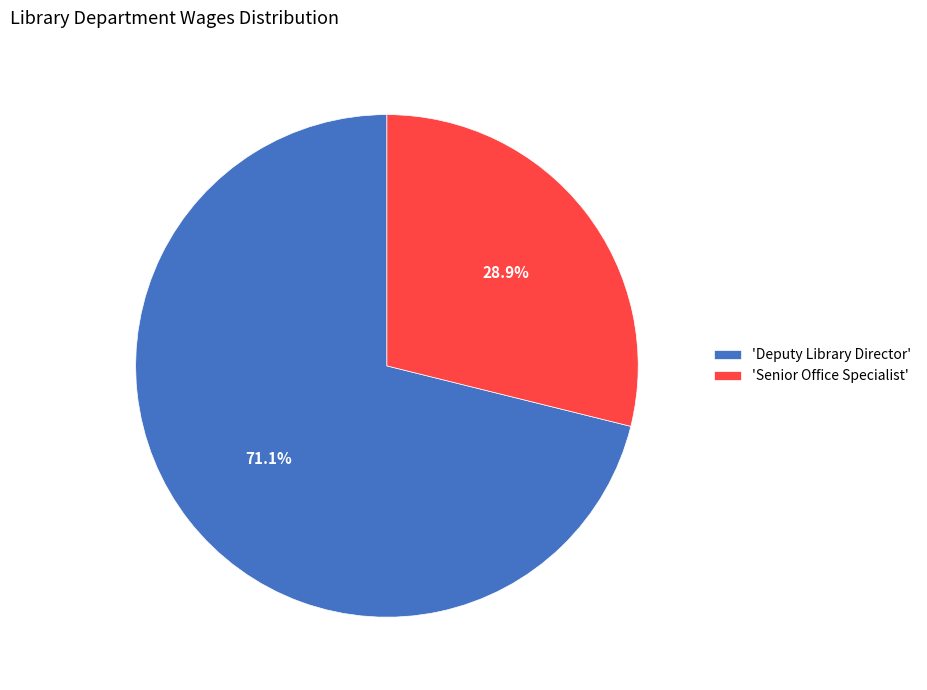

Which has a higher value, 'Senior Office Specialist' or 'Deputy Library Director'?

'Deputy Library Director'